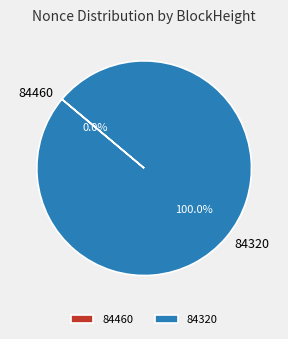

What portion of the pie excludes 84460?

100.0%